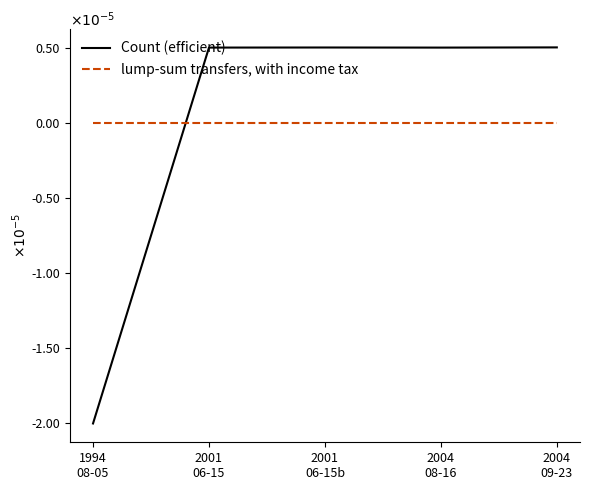

The value of Count (efficient) at 2004
08-16 is 0.0. True or false?

False